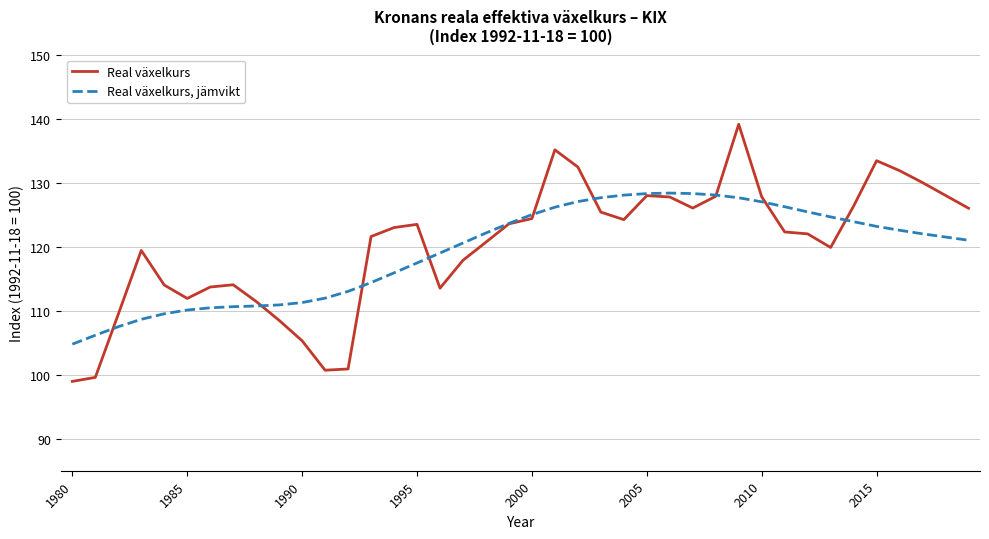

In Real växelkurs, jämvikt, how many points are higher than both neighbors (excluding endpoints)?

1